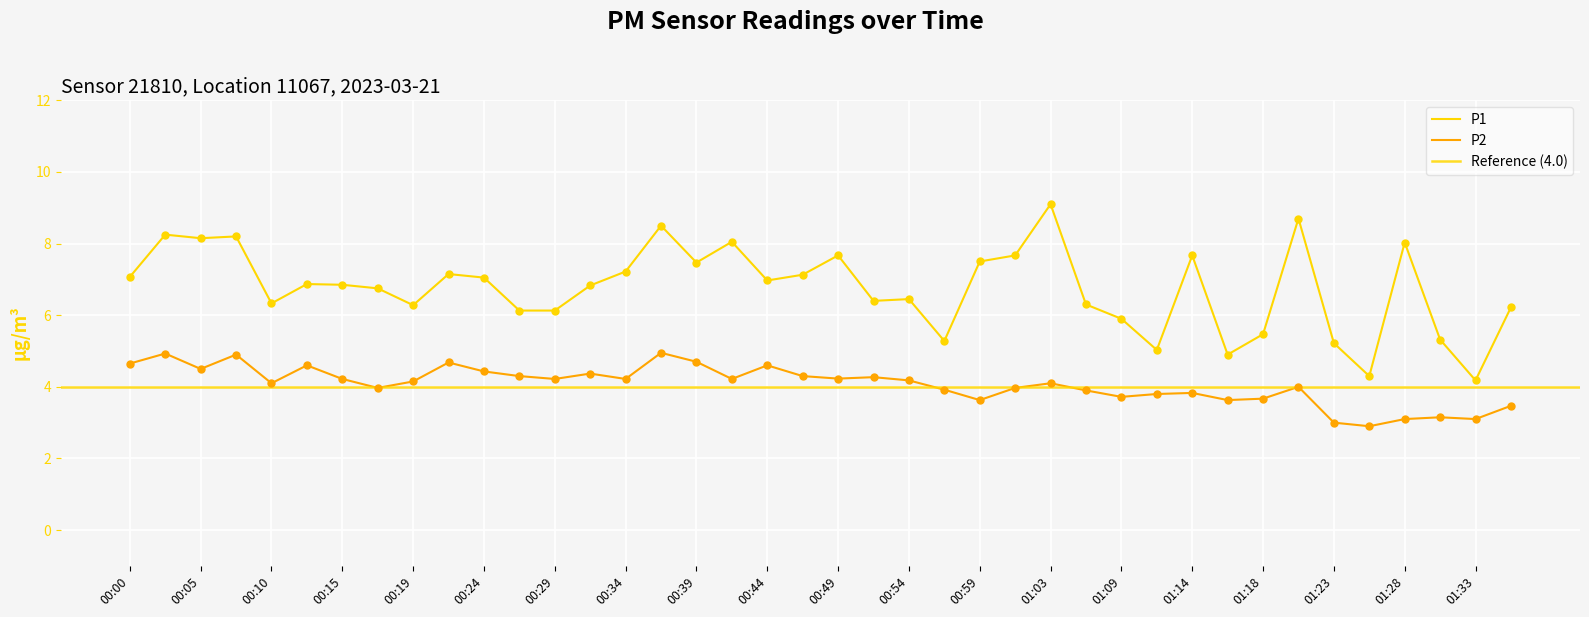

Is the value of P1 at 00:19 greater than the value of P2 at 01:33?

Yes